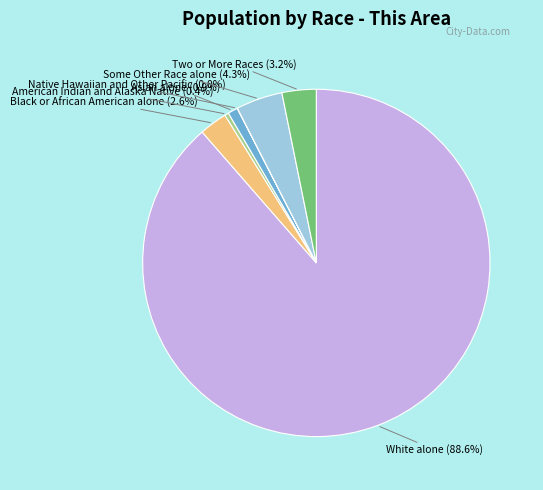

What is the total percentage of American Indian and Alaska Native and Some Other Race alone?

4.7%